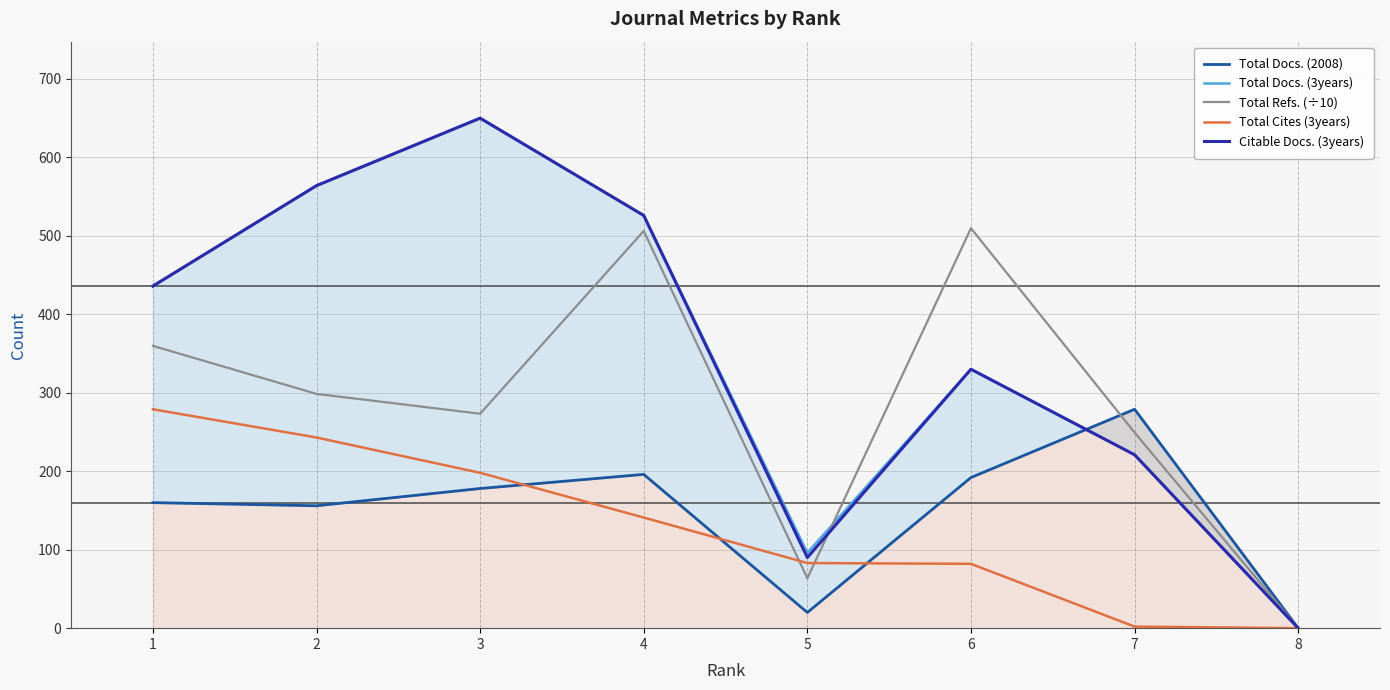

At which label is Total Docs. (3years) closest to 325?

6